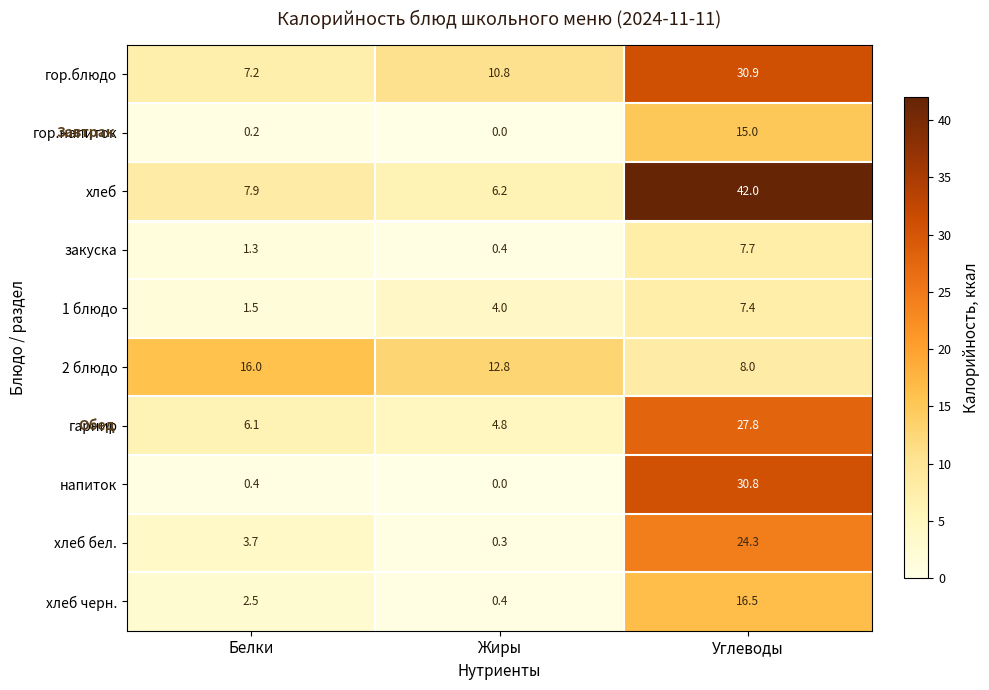

Reading right to left, what are all the values shown in this chart?

гор.блюдо: Углеводы=30.9	Жиры=10.8	Белки=7.2
гор.напиток: Углеводы=15.0	Жиры=0.0	Белки=0.2
хлеб: Углеводы=42.0	Жиры=6.2	Белки=7.9
закуска: Углеводы=7.7	Жиры=0.4	Белки=1.3
1 блюдо: Углеводы=7.4	Жиры=4.0	Белки=1.5
2 блюдо: Углеводы=8.0	Жиры=12.8	Белки=16.0
гарнир: Углеводы=27.8	Жиры=4.8	Белки=6.1
напиток: Углеводы=30.8	Жиры=0.0	Белки=0.4
хлеб бел.: Углеводы=24.3	Жиры=0.3	Белки=3.7
хлеб черн.: Углеводы=16.5	Жиры=0.4	Белки=2.5